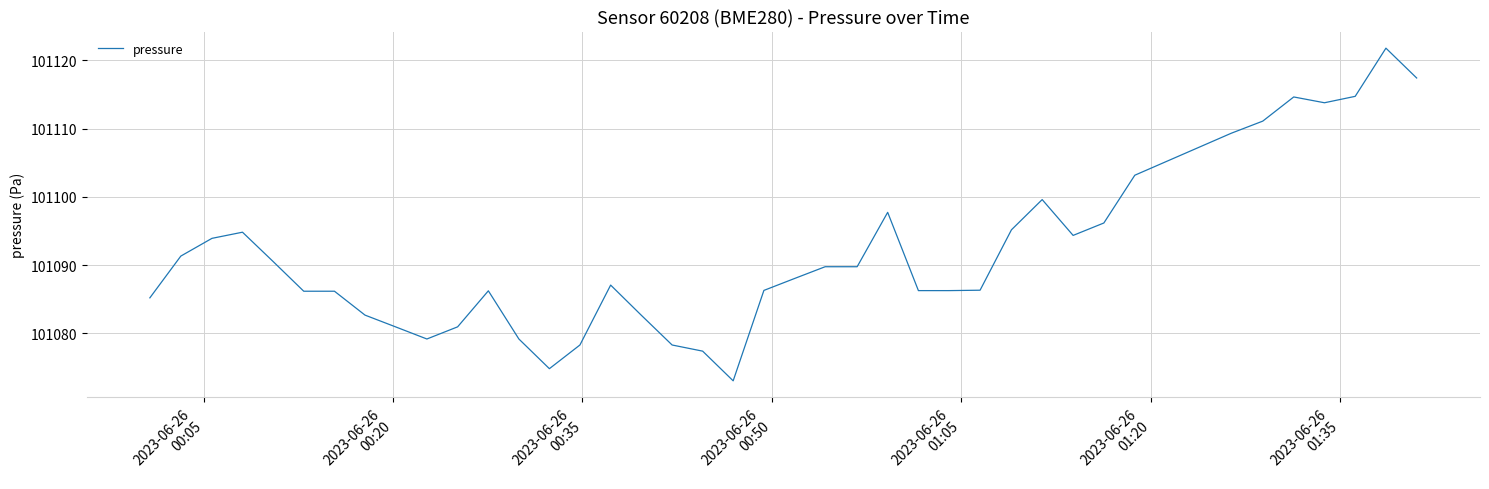

What is the greatest value displayed?

101121.8